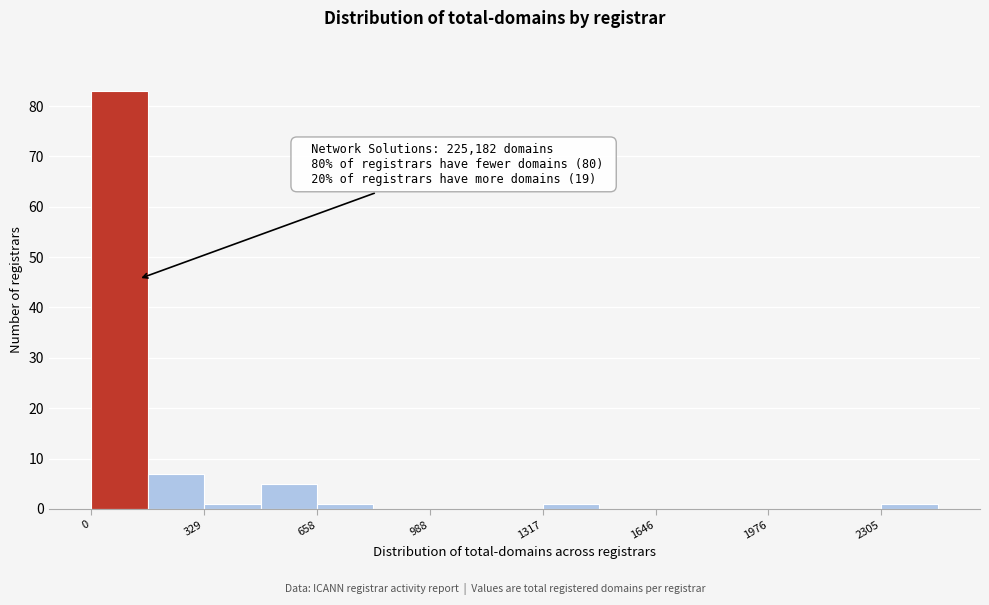

Around what value on the x-axis is the tallest bar? Give the approximate position of its centre, as read against the axis.

100